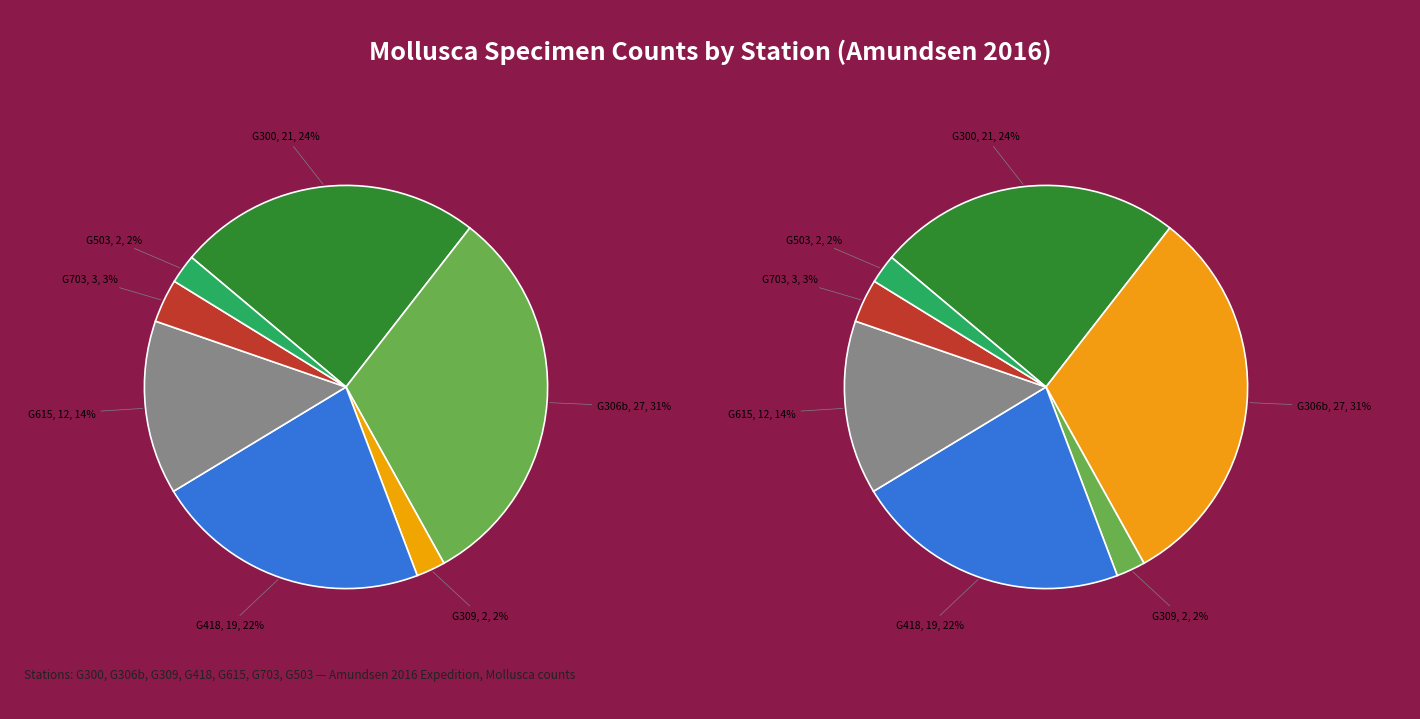

How many slices are in this pie chart?

7